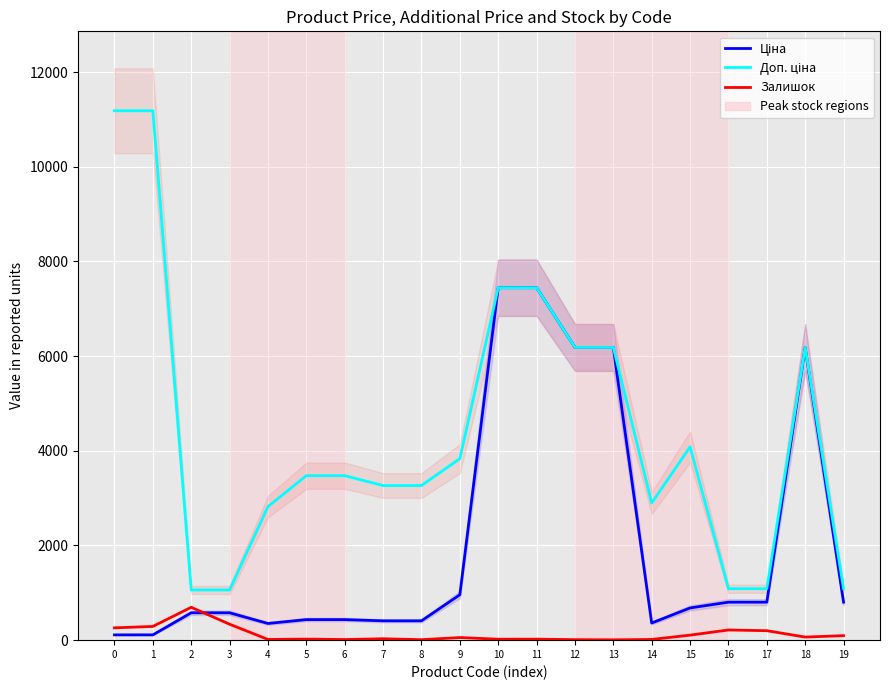

Is the value of Доп. ціна at 15 greater than the value of Залишок at 1?

Yes